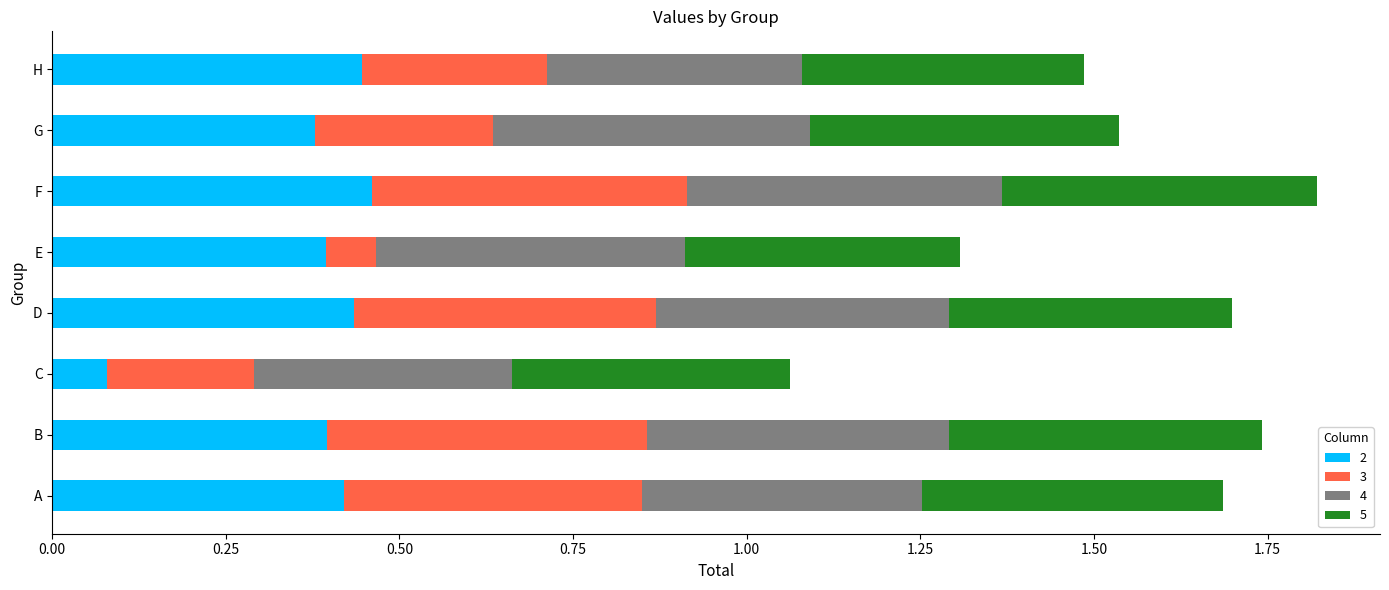

What is the total value across all series at A?

1.7